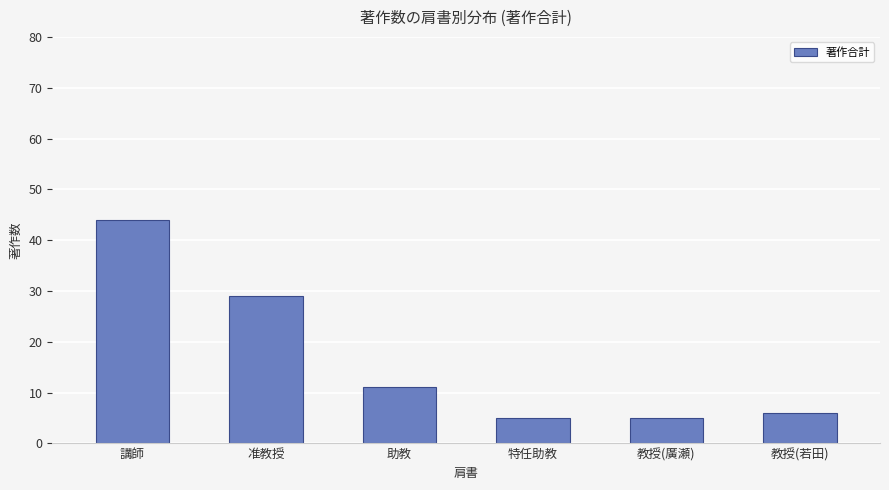

What is the greatest value displayed?

44